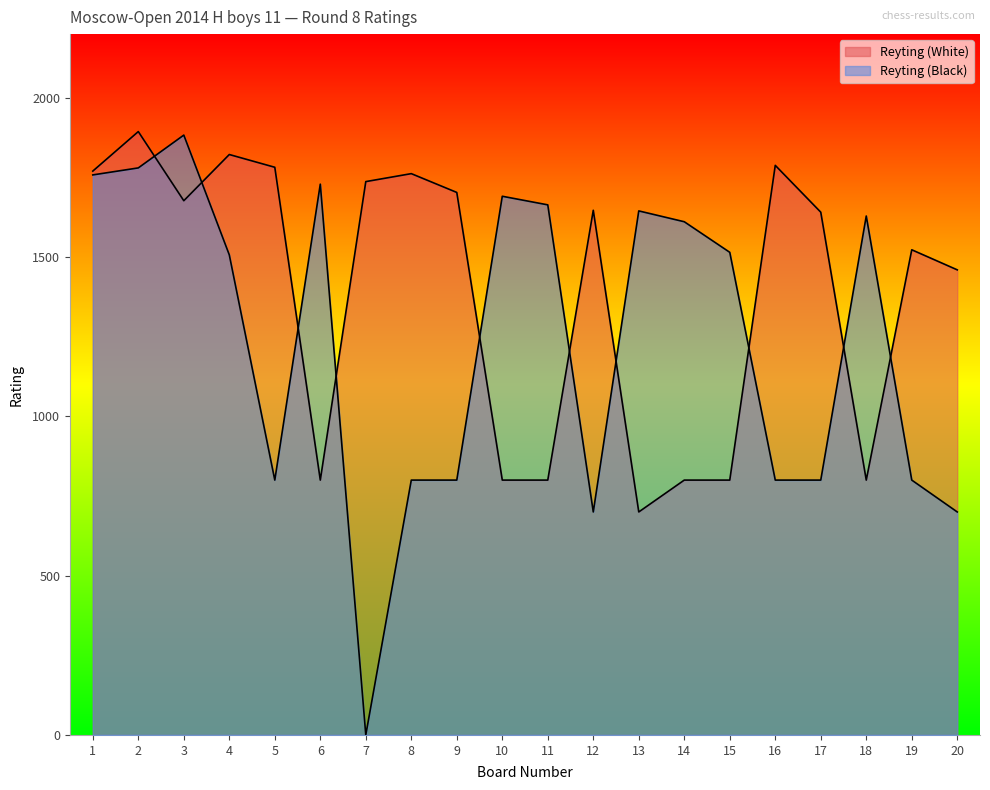

Reading right to left, extract all data points from this chart.

Reyting (White): 1460	1523	800	1641	1788	800	800	700	1647	800	800	1703	1762	1737	800	1782	1822	1677	1894	1770
Reyting (Black): 700	800	1629	800	800	1515	1611	1645	700	1664	1691	800	800	0	1729	800	1507	1883	1780	1758